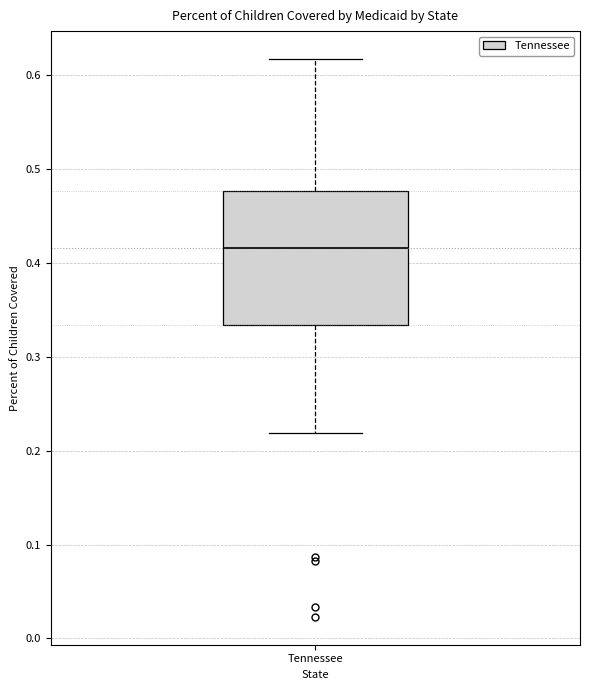

Read this box plot against the y-axis: the position of the median line, the range covered by the box, and the ends of both whiskers. The values are not printed on the chart, so give them approximately, as read against the axis.

median 0.42, box 0.33 to 0.48, whiskers 0.22 to 0.62